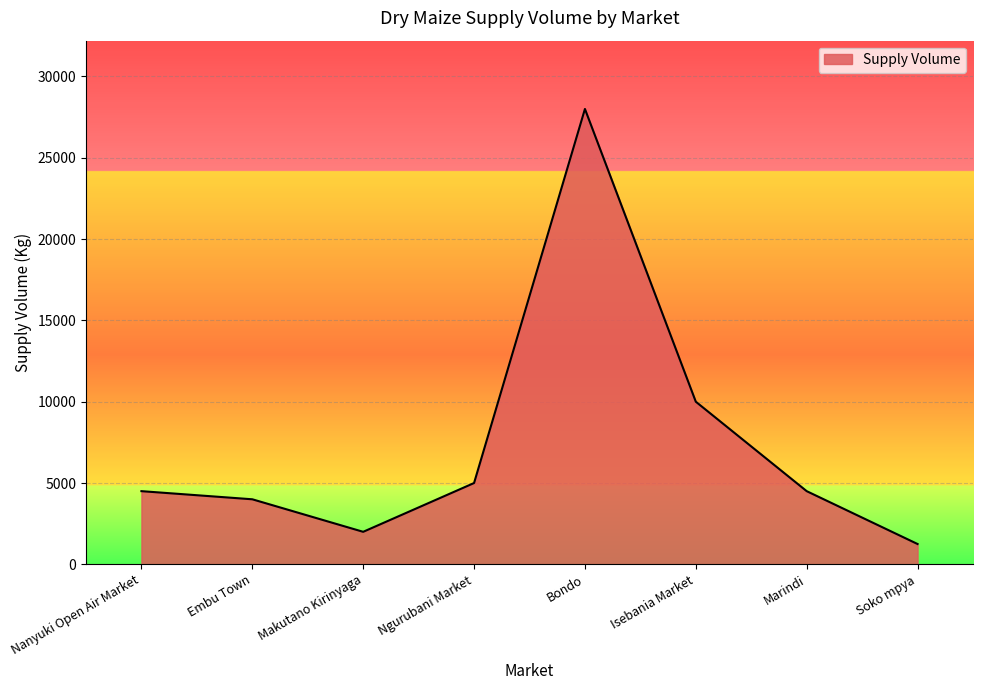

What is the difference between the maximum and minimum values?

26750